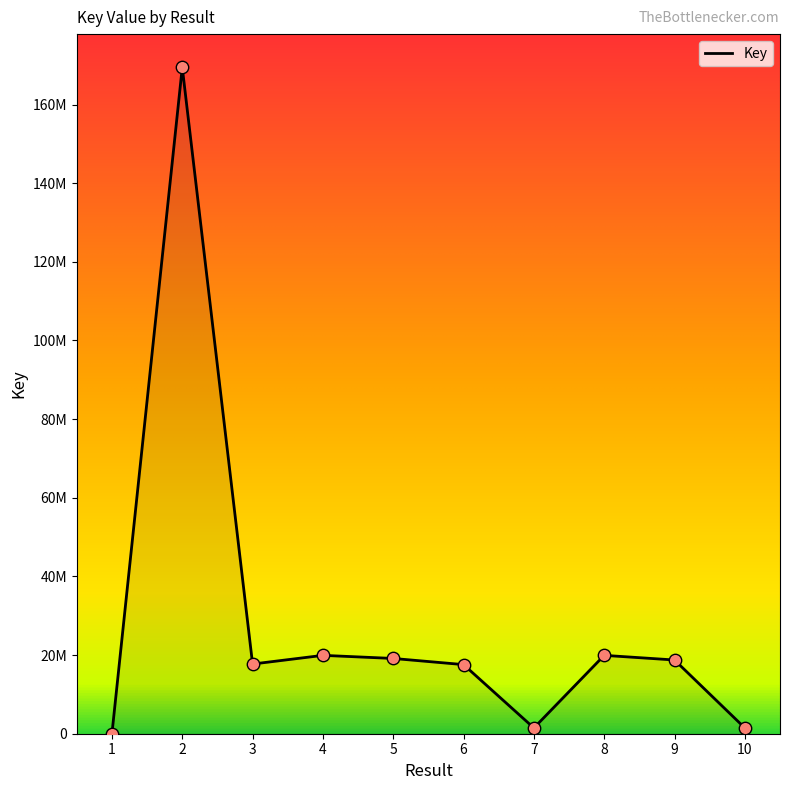

Approximately how many times larger is the value at 8 compared to 1?

3030.4